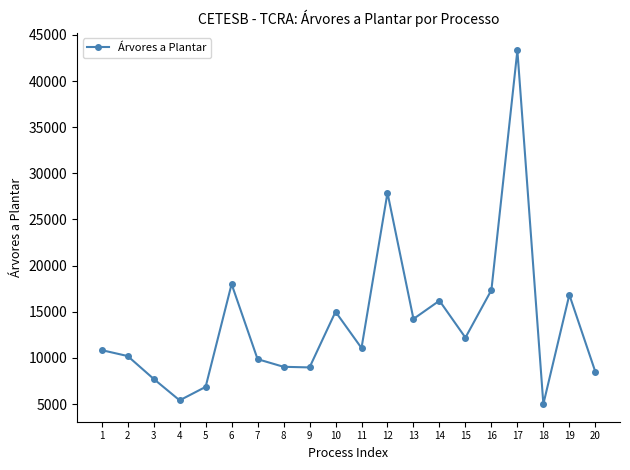

What is the difference between the maximum and minimum values?

38316